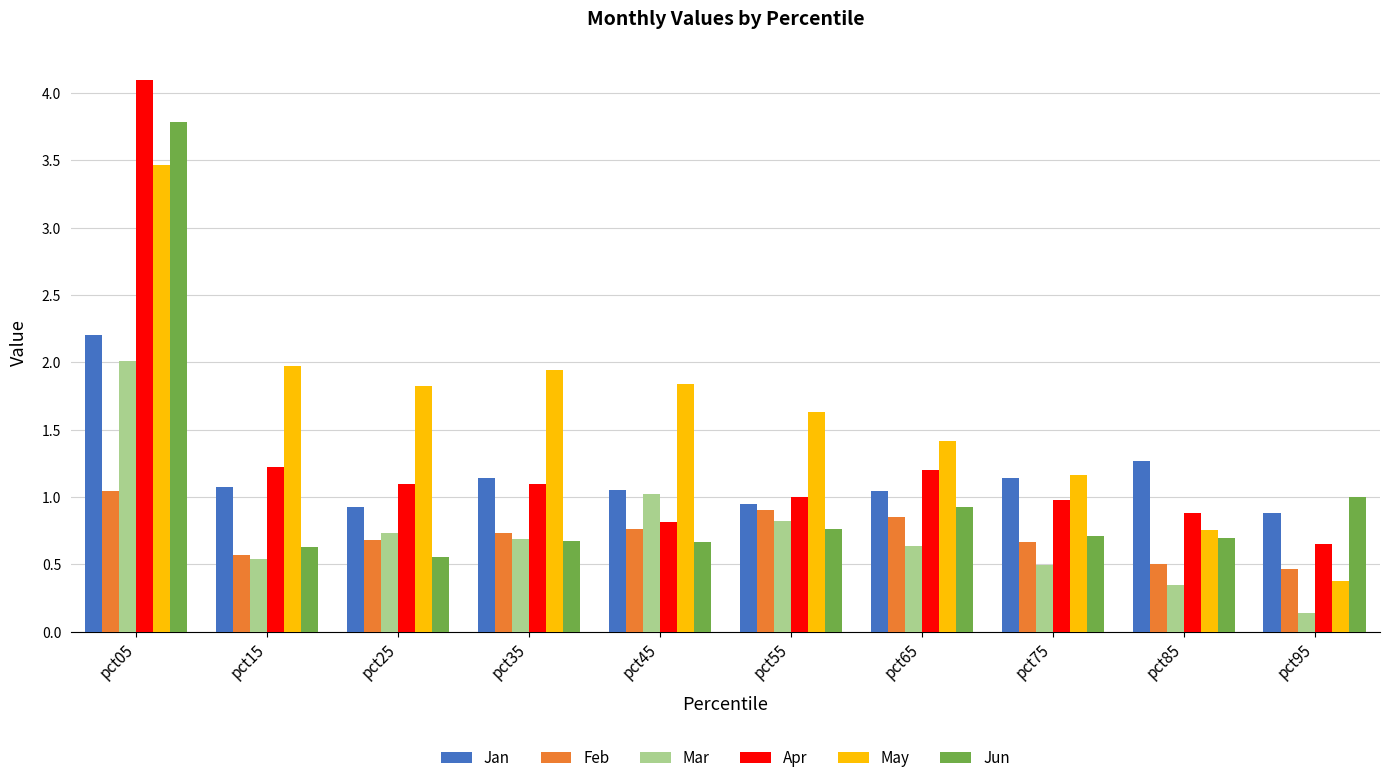

The Apr series shows 1.2 at pct15. True or false?

True